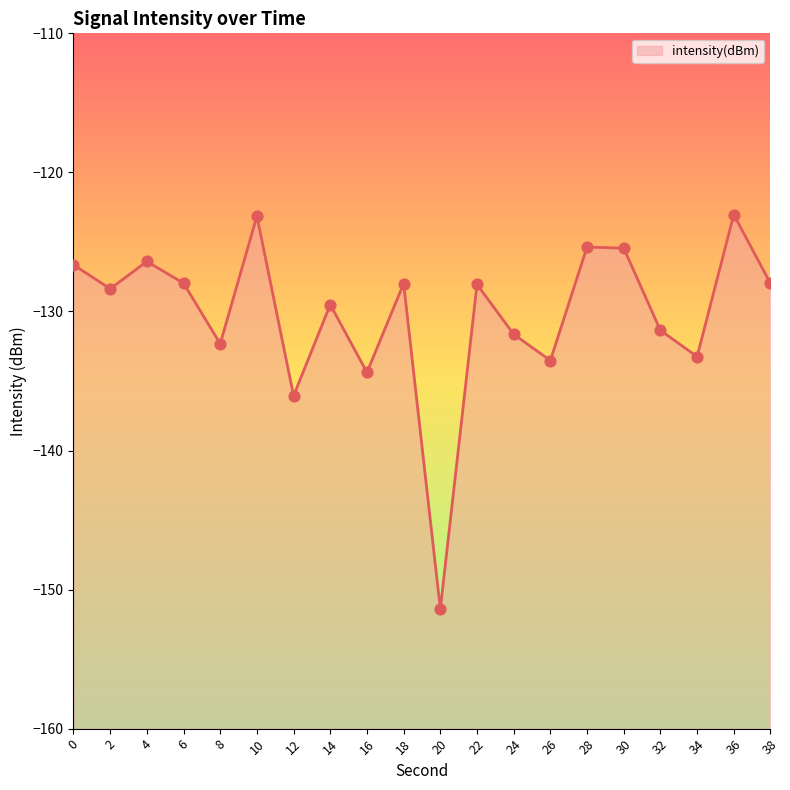

What is the change in value from 26 to 32?

+2.2